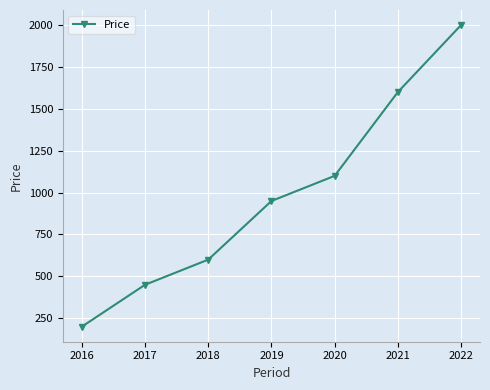

Read the value at 2018, to the nearest 100.

600